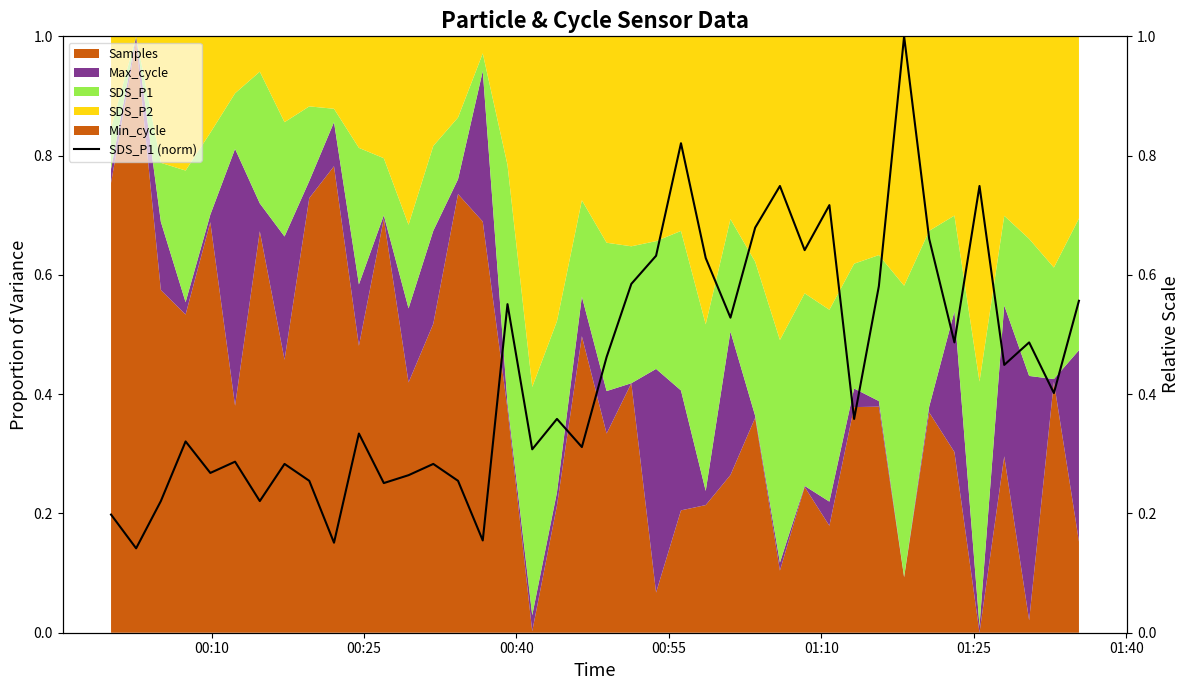

Reading left to right, transcribe all the data shown in this chart.

0.2	0.1	0.2	0.3	0.3	0.3	0.2	0.3	0.3	0.2	0.3	0.3	0.3	0.3	0.3	0.2	0.6	0.3	0.4	0.3	0.5	0.6	0.6	0.8	0.6	0.5	0.7	0.7	0.6	0.7	0.4	0.6	1.0	0.7	0.5	0.7	0.4	0.5	0.4	0.6